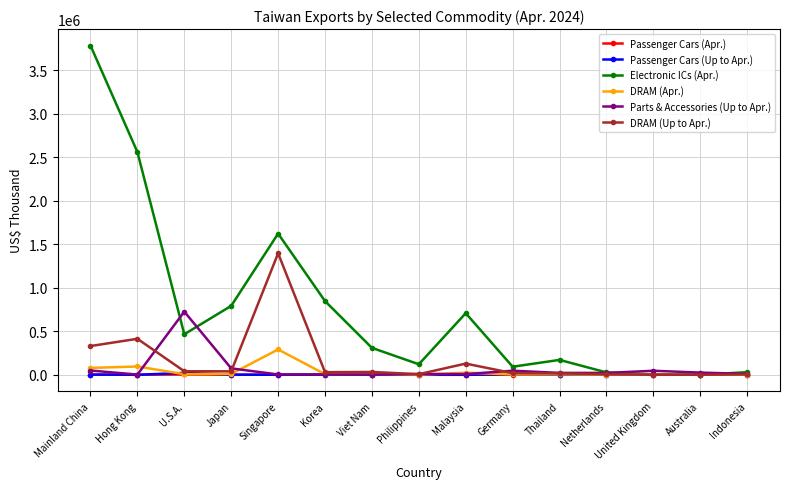

At which label is Electronic ICs (Apr.) closest to 1891411?

Singapore